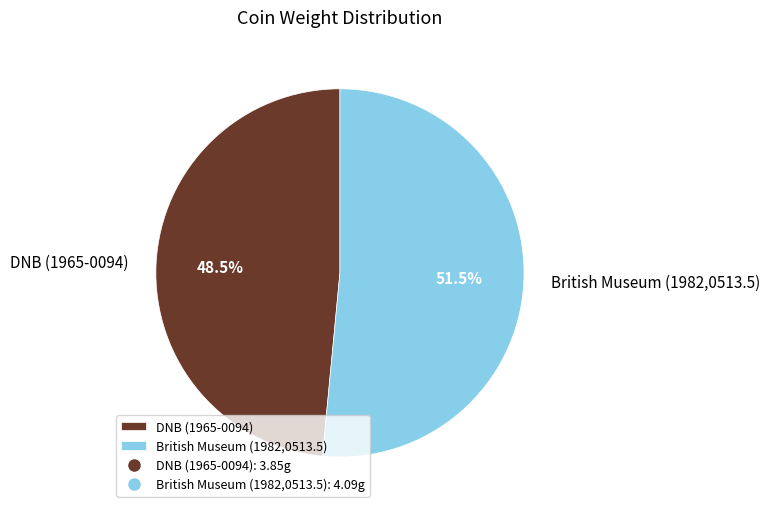

Which has a higher value, British Museum (1982,0513.5) or DNB (1965-0094)?

British Museum (1982,0513.5)